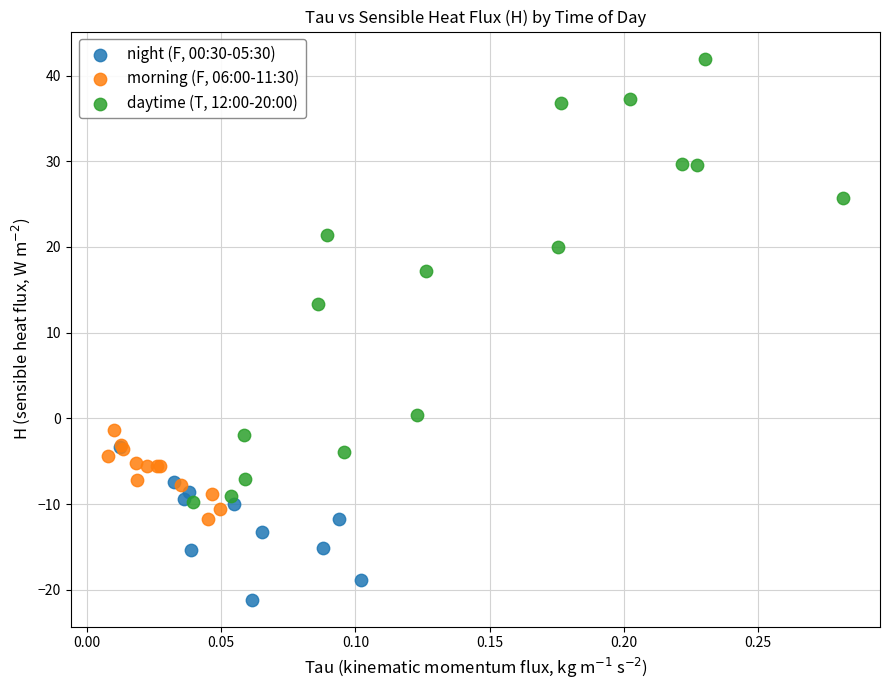

Which series contains the lowest Y value?

night (F, 00:30-05:30)